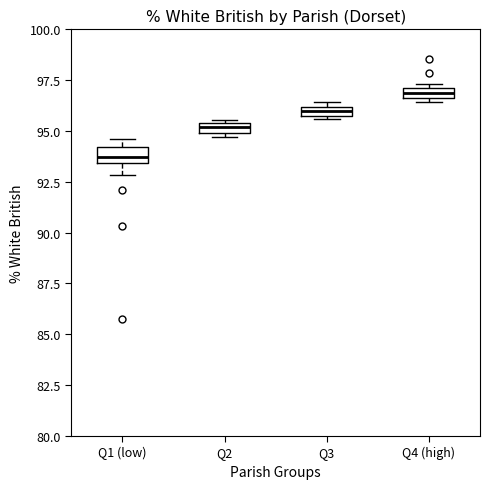

Where is the lower edge of the box for Q3 on the y-axis? The values are not printed on the chart, so give them approximately, as read against the axis.

95.5